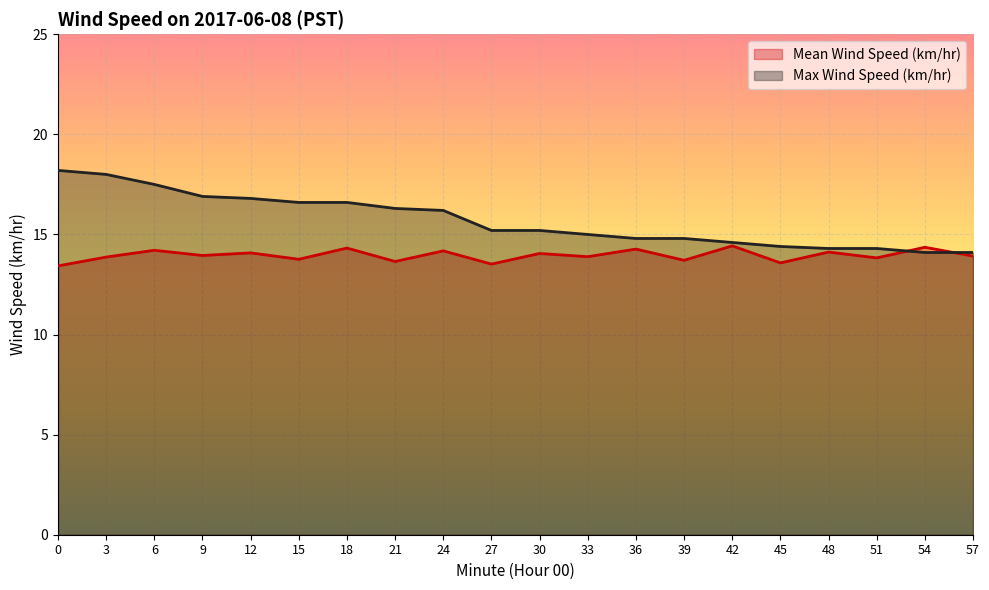

What are all the series names shown in the legend?

Mean Wind Speed (km/hr), Max Wind Speed (km/hr)